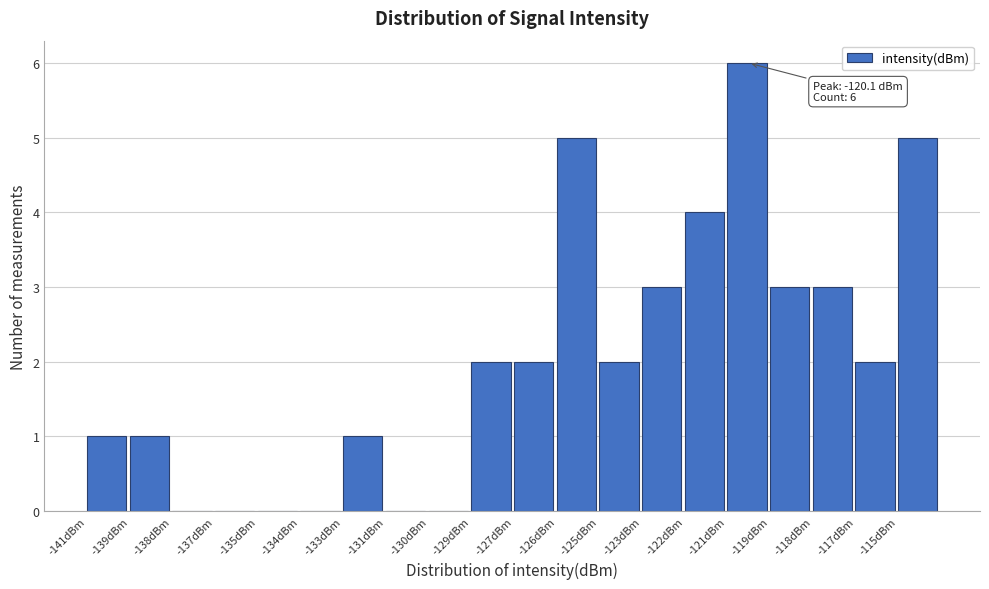

Reading right to left, transcribe all the data shown in this chart.

-115dBm=5	-117dBm=2	-118dBm=3	-119dBm=3	-121dBm=6	-122dBm=4	-123dBm=3	-125dBm=2	-126dBm=5	-127dBm=2	-129dBm=2	-130dBm=0	-131dBm=0	-133dBm=1	-134dBm=0	-135dBm=0	-137dBm=0	-138dBm=0	-139dBm=1	-141dBm=1